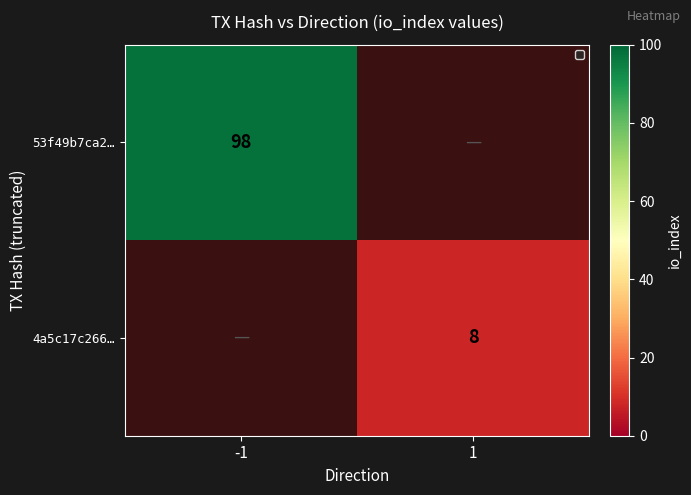

At which category does the chart reach its minimum across all series?

1